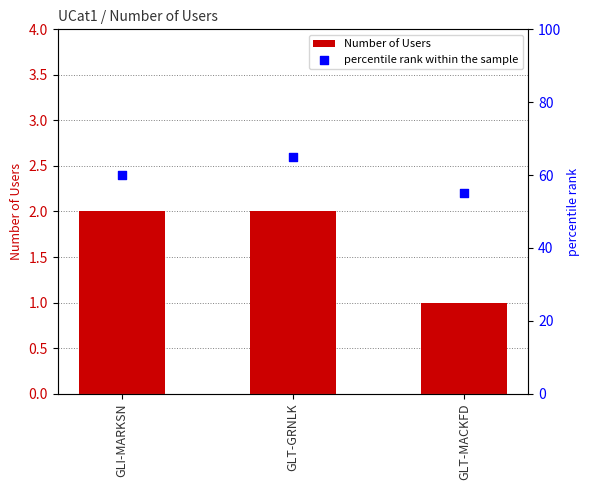

What are all the series names shown in the legend?

Number of Users, percentile rank within the sample